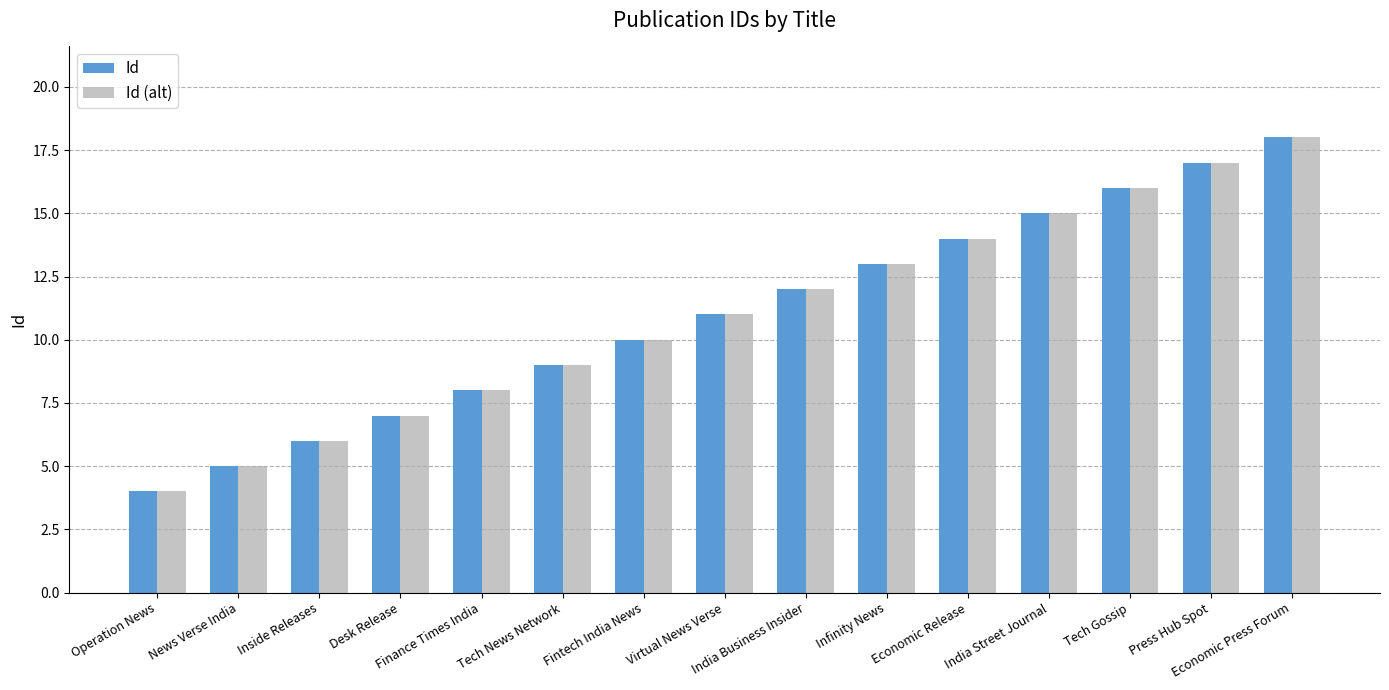

Is the value of Id at Economic Release greater than the value of Id (alt) at News Verse India?

Yes